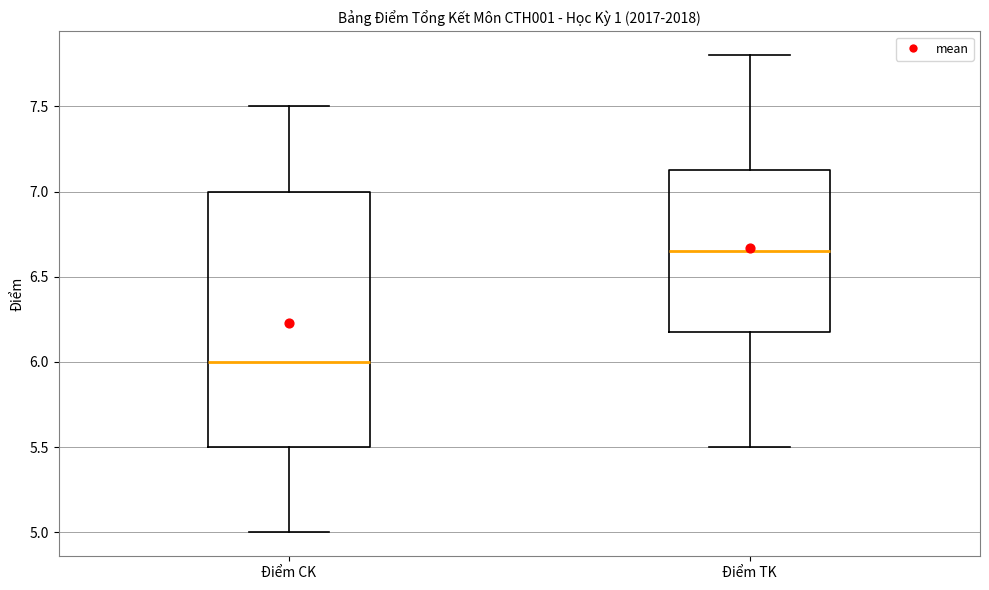

Which box is the tallest, from its lower edge to its upper edge?

Điểm CK